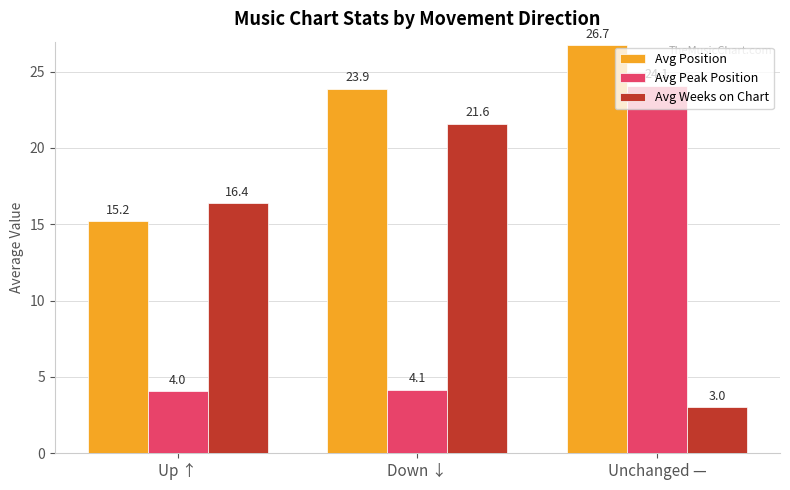

What is the label of the 2nd bar from the right?

Down ↓